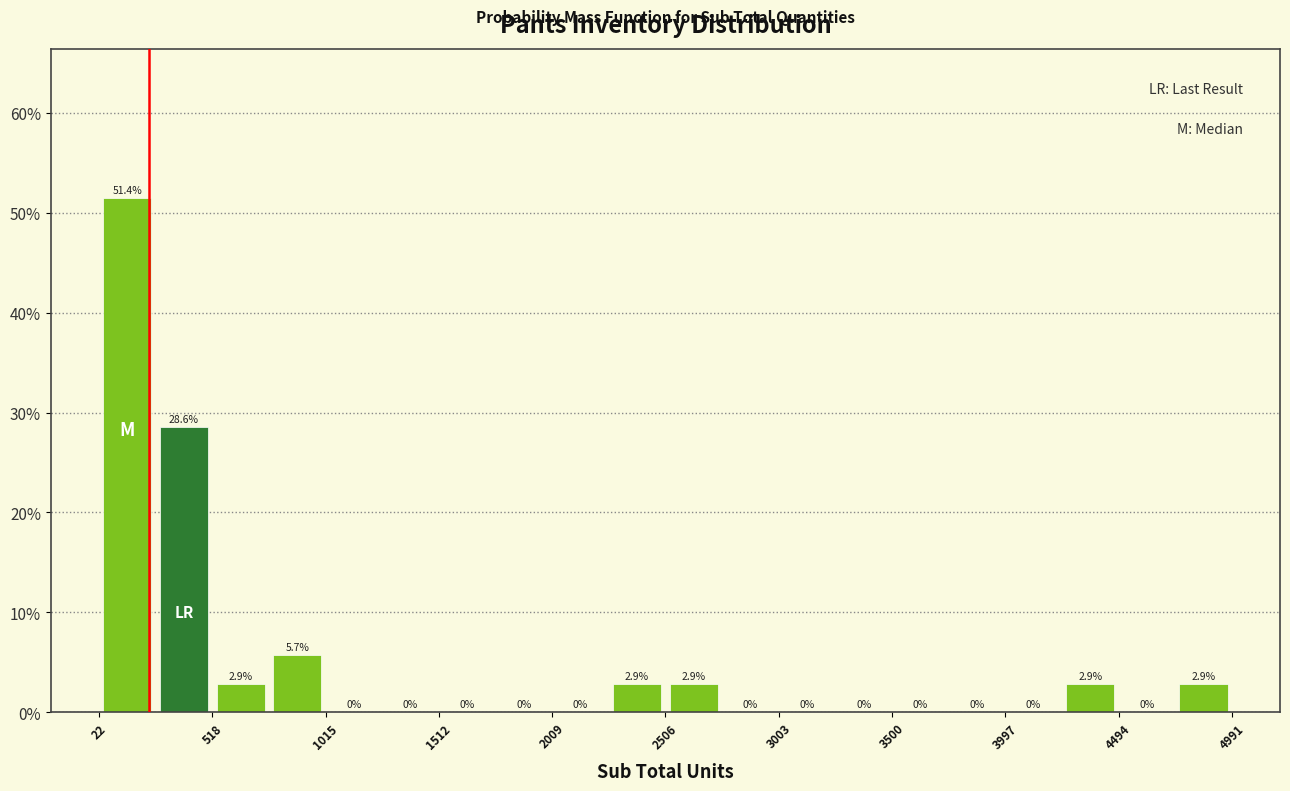

Which range on the x-axis has the tallest bar?

0 to 250